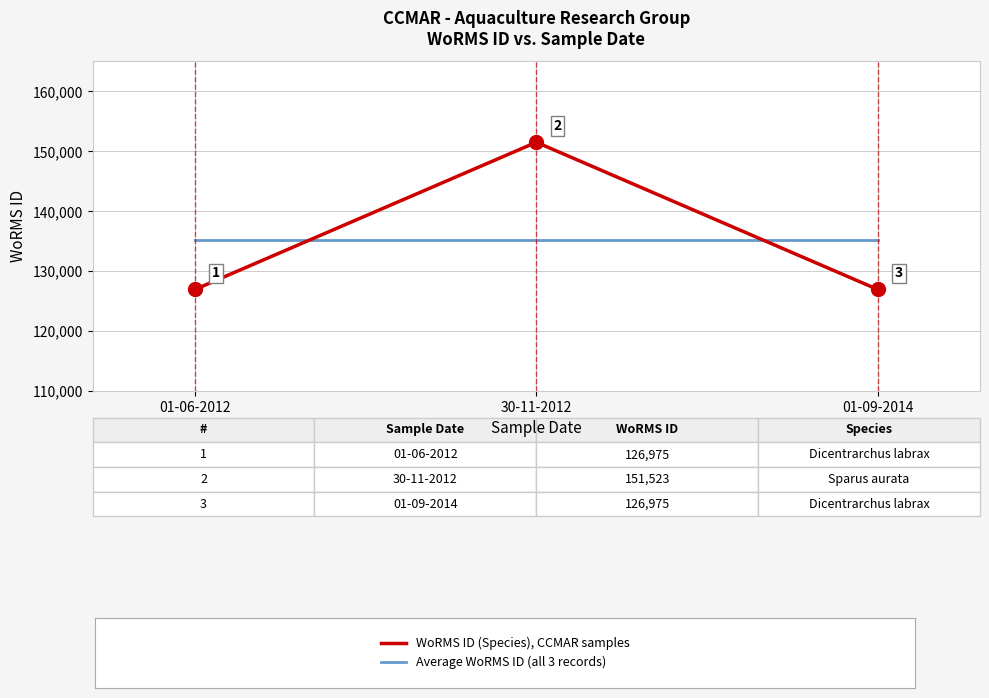

How many categories are shown in the chart?

3